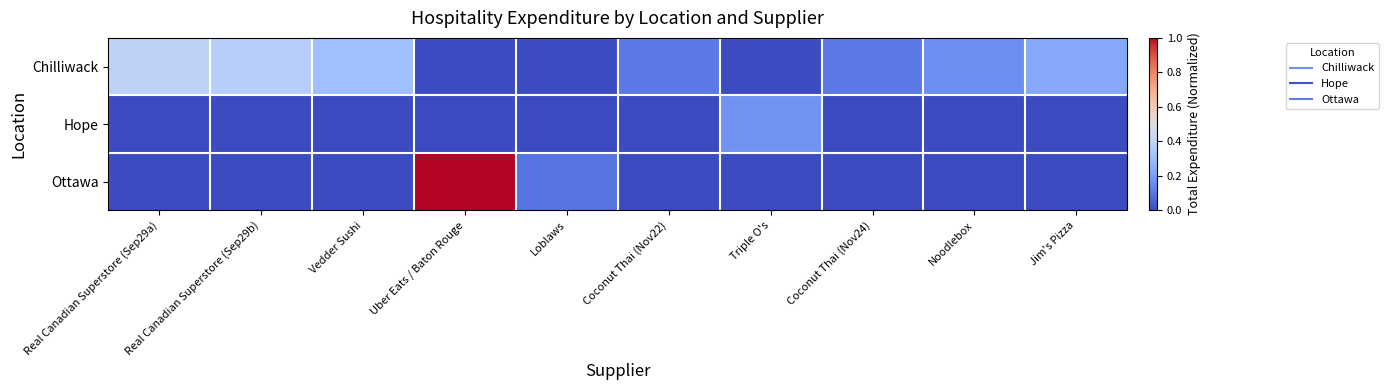

Reading right to left, extract all data points from this chart.

Chilliwack: Jim's Pizza=0.2	Noodlebox=0.2	Coconut Thai (Nov24)=0.1	Triple O's=0.0	Coconut Thai (Nov22)=0.1	Loblaws=0.0	Uber Eats / Baton Rouge=0.0	Vedder Sushi=0.3	Real Canadian Superstore (Sep29b)=0.4	Real Canadian Superstore (Sep29a)=0.4
Hope: Jim's Pizza=0.0	Noodlebox=0.0	Coconut Thai (Nov24)=0.0	Triple O's=0.2	Coconut Thai (Nov22)=0.0	Loblaws=0.0	Uber Eats / Baton Rouge=0.0	Vedder Sushi=0.0	Real Canadian Superstore (Sep29b)=0.0	Real Canadian Superstore (Sep29a)=0.0
Ottawa: Jim's Pizza=0.0	Noodlebox=0.0	Coconut Thai (Nov24)=0.0	Triple O's=0.0	Coconut Thai (Nov22)=0.0	Loblaws=0.1	Uber Eats / Baton Rouge=1.0	Vedder Sushi=0.0	Real Canadian Superstore (Sep29b)=0.0	Real Canadian Superstore (Sep29a)=0.0